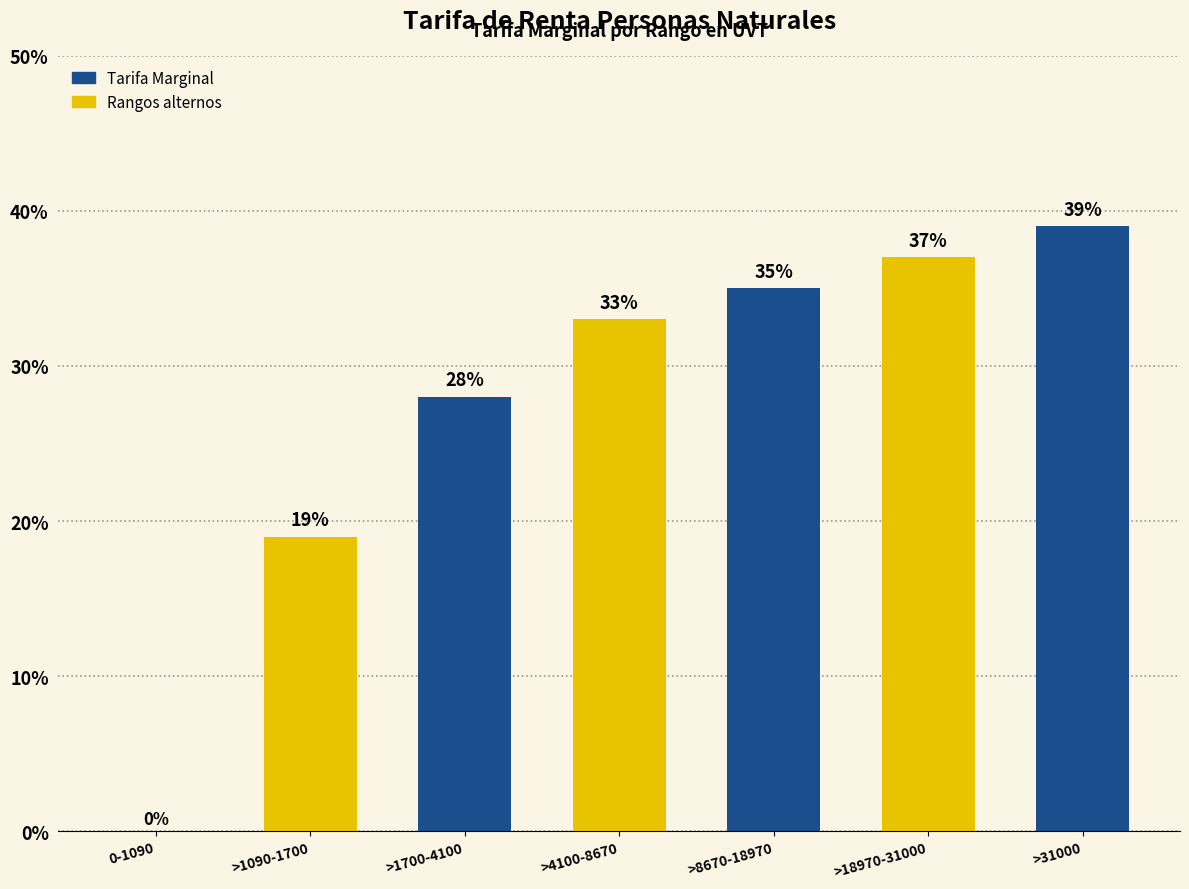

What is the greatest value displayed?

0.4